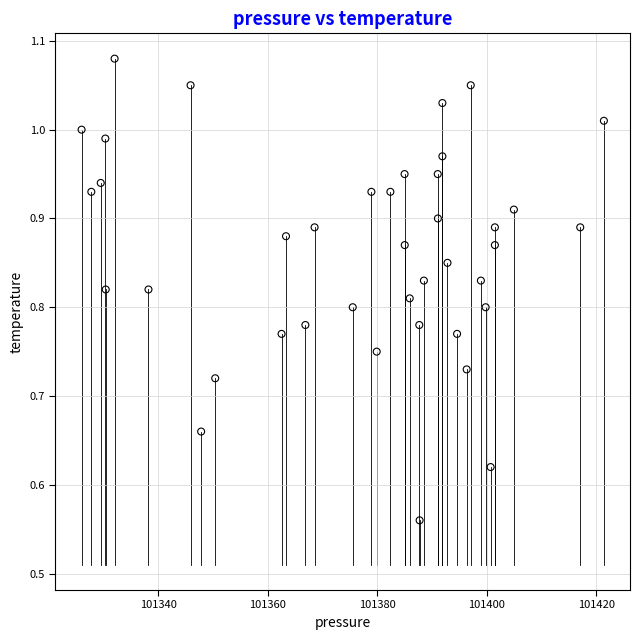

What is the range of Y values (max minus min)?

0.5